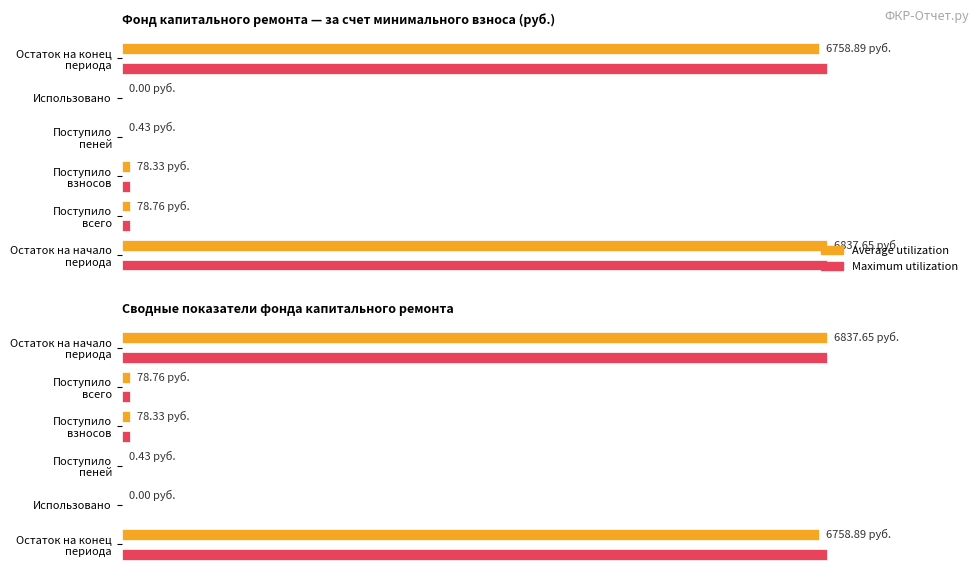

Which series has the widest spread of values?

Average utilization